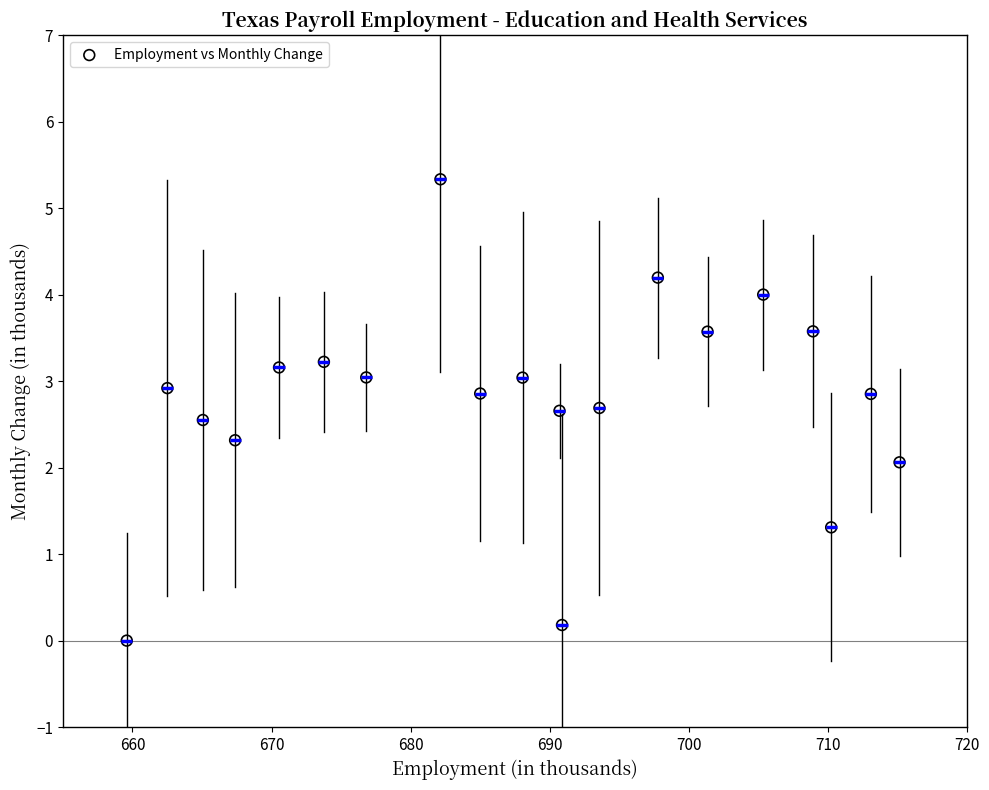

What is the range of X values (max minus min)?

55.5